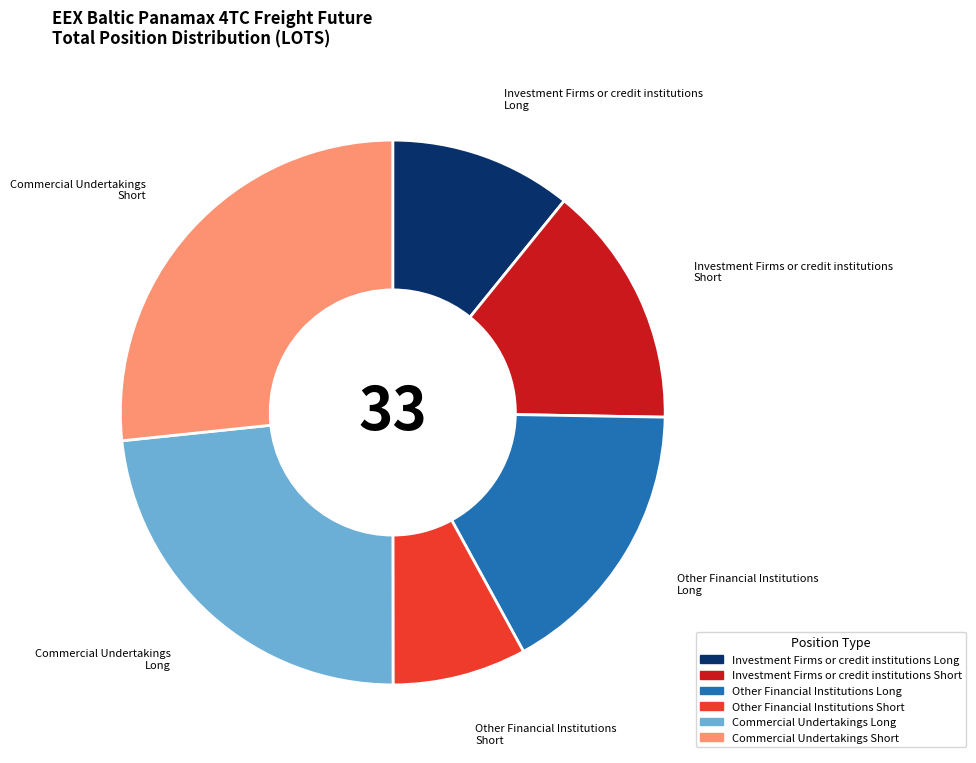

Does any single category account for the majority?

No